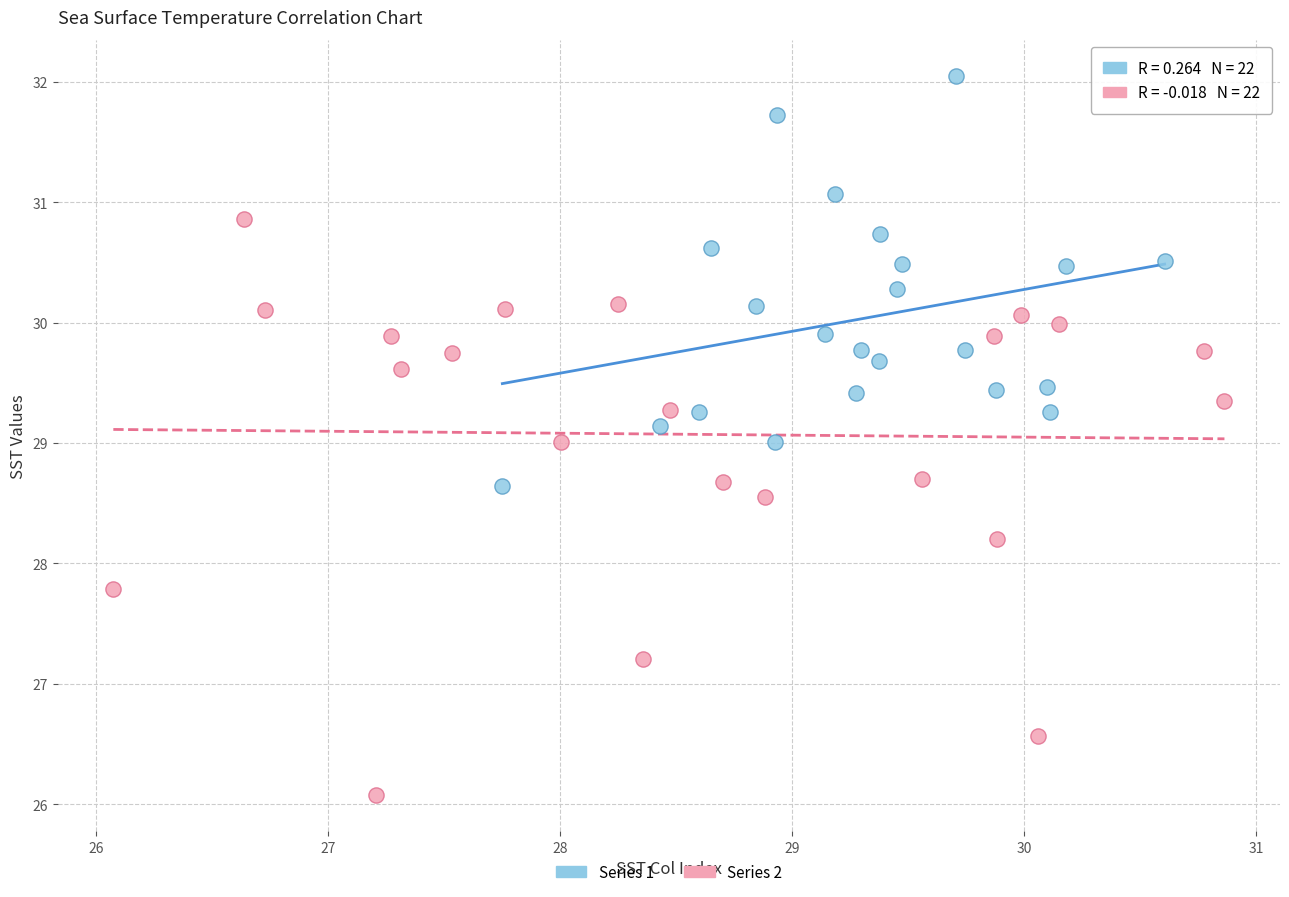

Which series has the widest spread of Y values?

Series 2